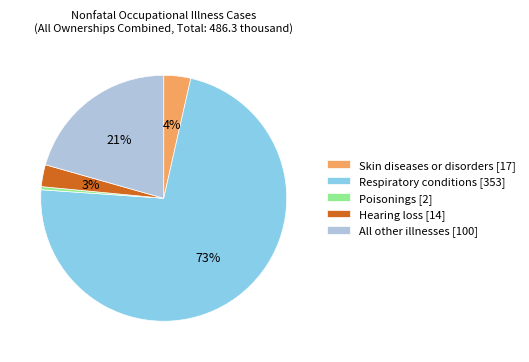

Is it true that Poisonings is 0% of the pie?

True